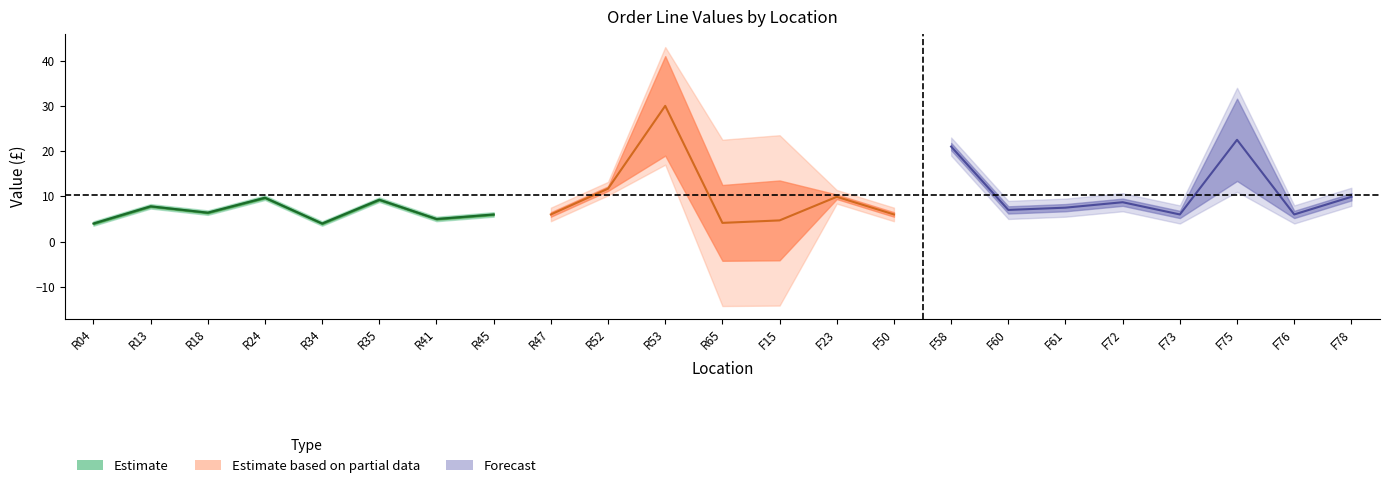

True or false: Price and Total intersect in this chart.

False